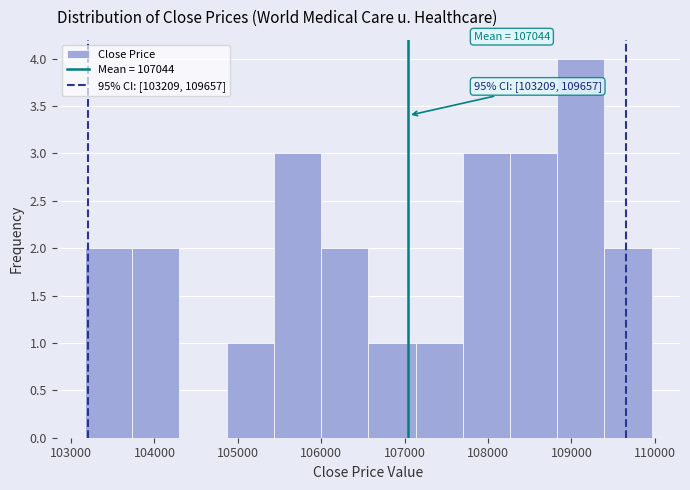

Over which range of the x-axis is the bar tallest?

108800 to 109400